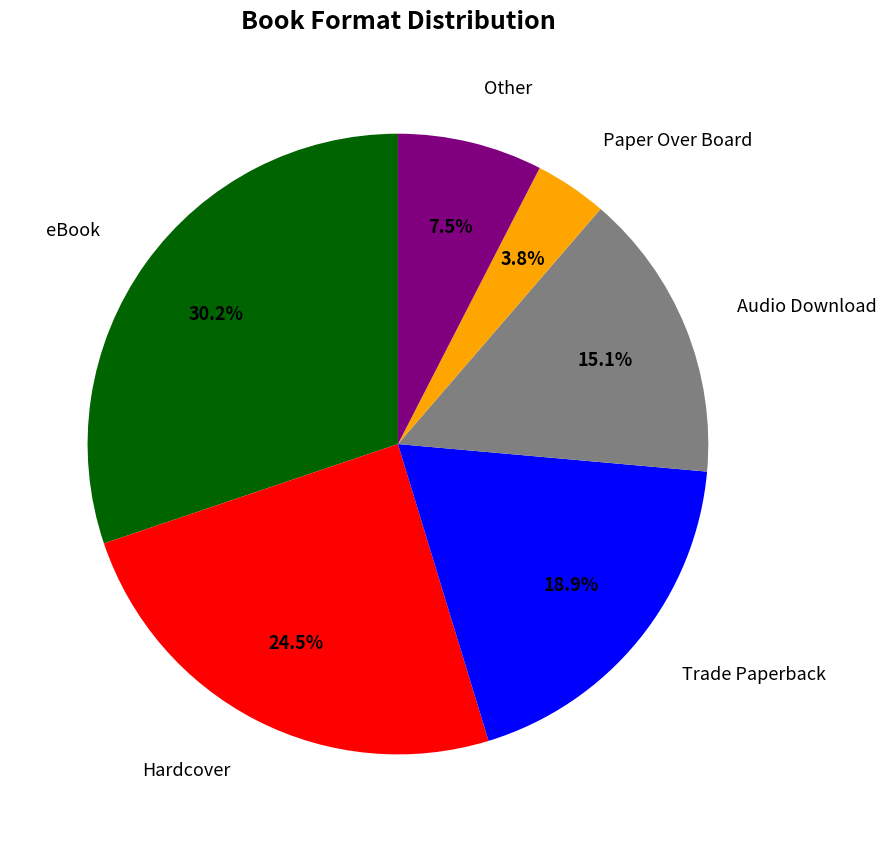

Is there a majority slice in this chart?

No